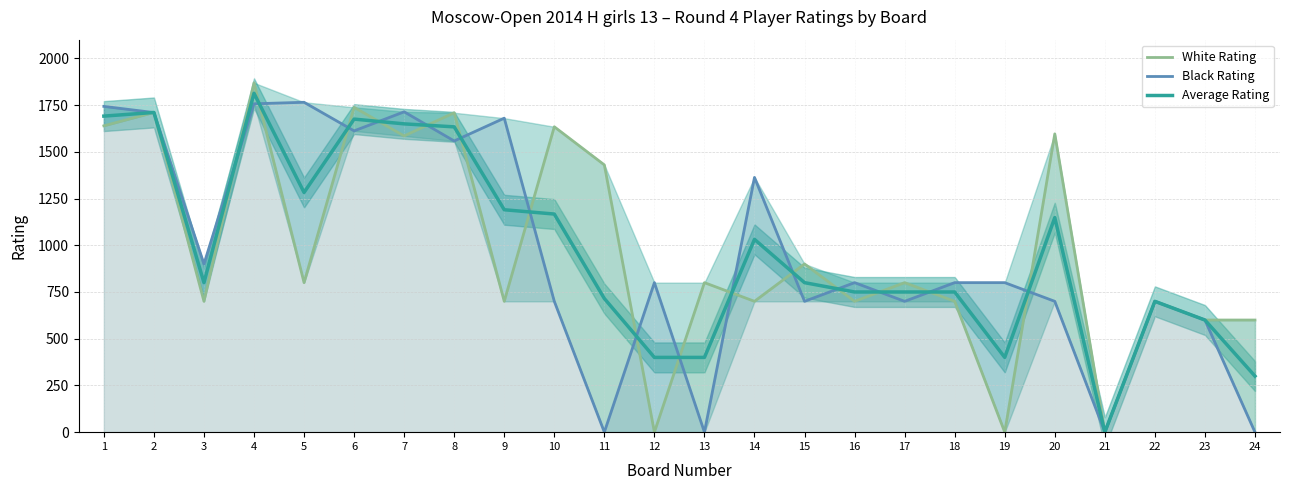

Reading left to right, list all the values displayed in this chart.

White Rating line: 1=1639.0	2=1711.0	3=700.0	4=1869.0	5=800.0	6=1738.0	7=1585.0	8=1709.0	9=700.0	10=1634.0	11=1430.0	12=0.0	13=800.0	14=700.0	15=900.0	16=700.0	17=800.0	18=700.0	19=0.0	20=1596.0	21=0.0	22=700.0	23=600.0	24=600.0
Black Rating line: 1=1743.0	2=1710.0	3=900.0	4=1757.0	5=1765.0	6=1612.0	7=1714.0	8=1558.0	9=1680.0	10=700.0	11=0.0	12=800.0	13=0.0	14=1363.0	15=700.0	16=800.0	17=700.0	18=800.0	19=800.0	20=700.0	21=0.0	22=700.0	23=600.0	24=0.0
Average Rating: 1=1691.0	2=1710.5	3=800.0	4=1813.0	5=1282.5	6=1675.0	7=1649.5	8=1633.5	9=1190.0	10=1167.0	11=715.0	12=400.0	13=400.0	14=1031.5	15=800.0	16=750.0	17=750.0	18=750.0	19=400.0	20=1148.0	21=0.0	22=700.0	23=600.0	24=300.0